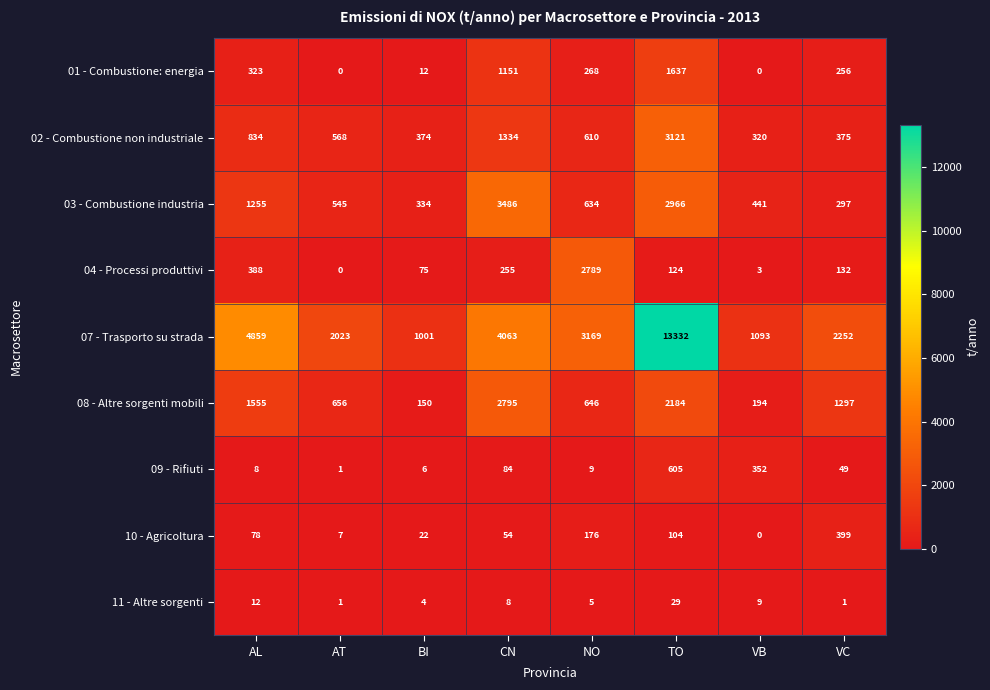

Rank the series at NO from highest to lowest value.

07 - Trasporto su strada, 04 - Processi produttivi, 08 - Altre sorgenti mobili, 03 - Combustione industria, 02 - Combustione non industriale, 01 - Combustione: energia, 10 - Agricoltura, 09 - Rifiuti, 11 - Altre sorgenti